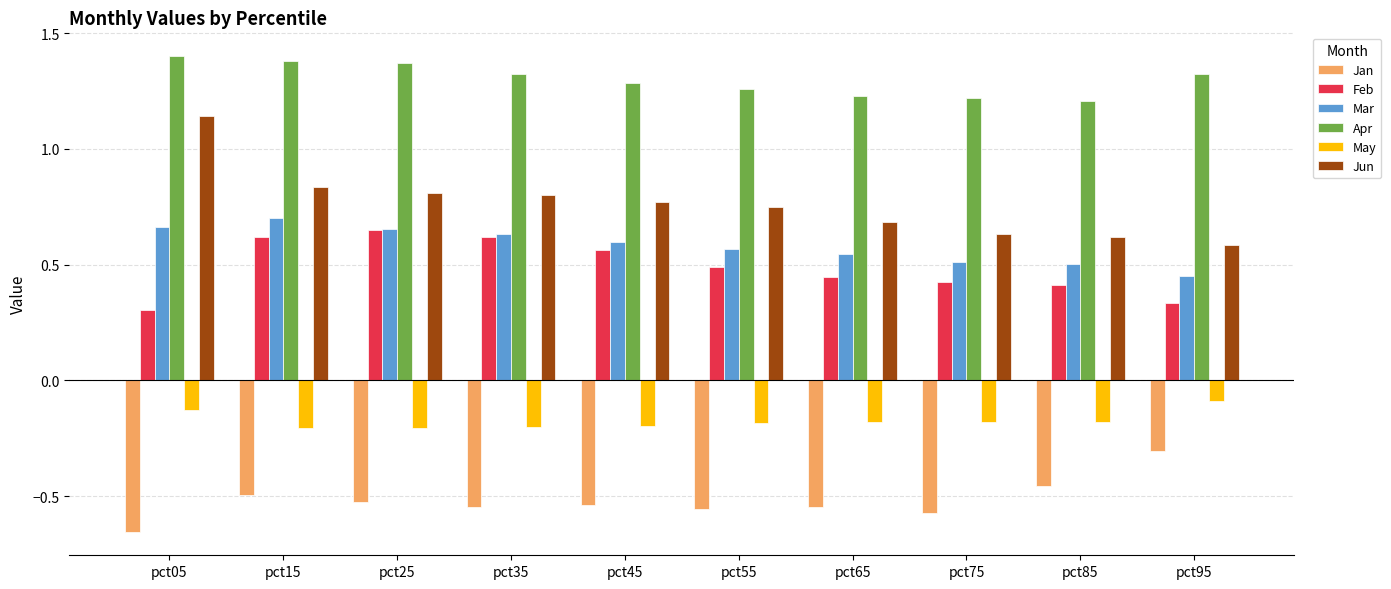

Does the chart contain any negative values?

Yes